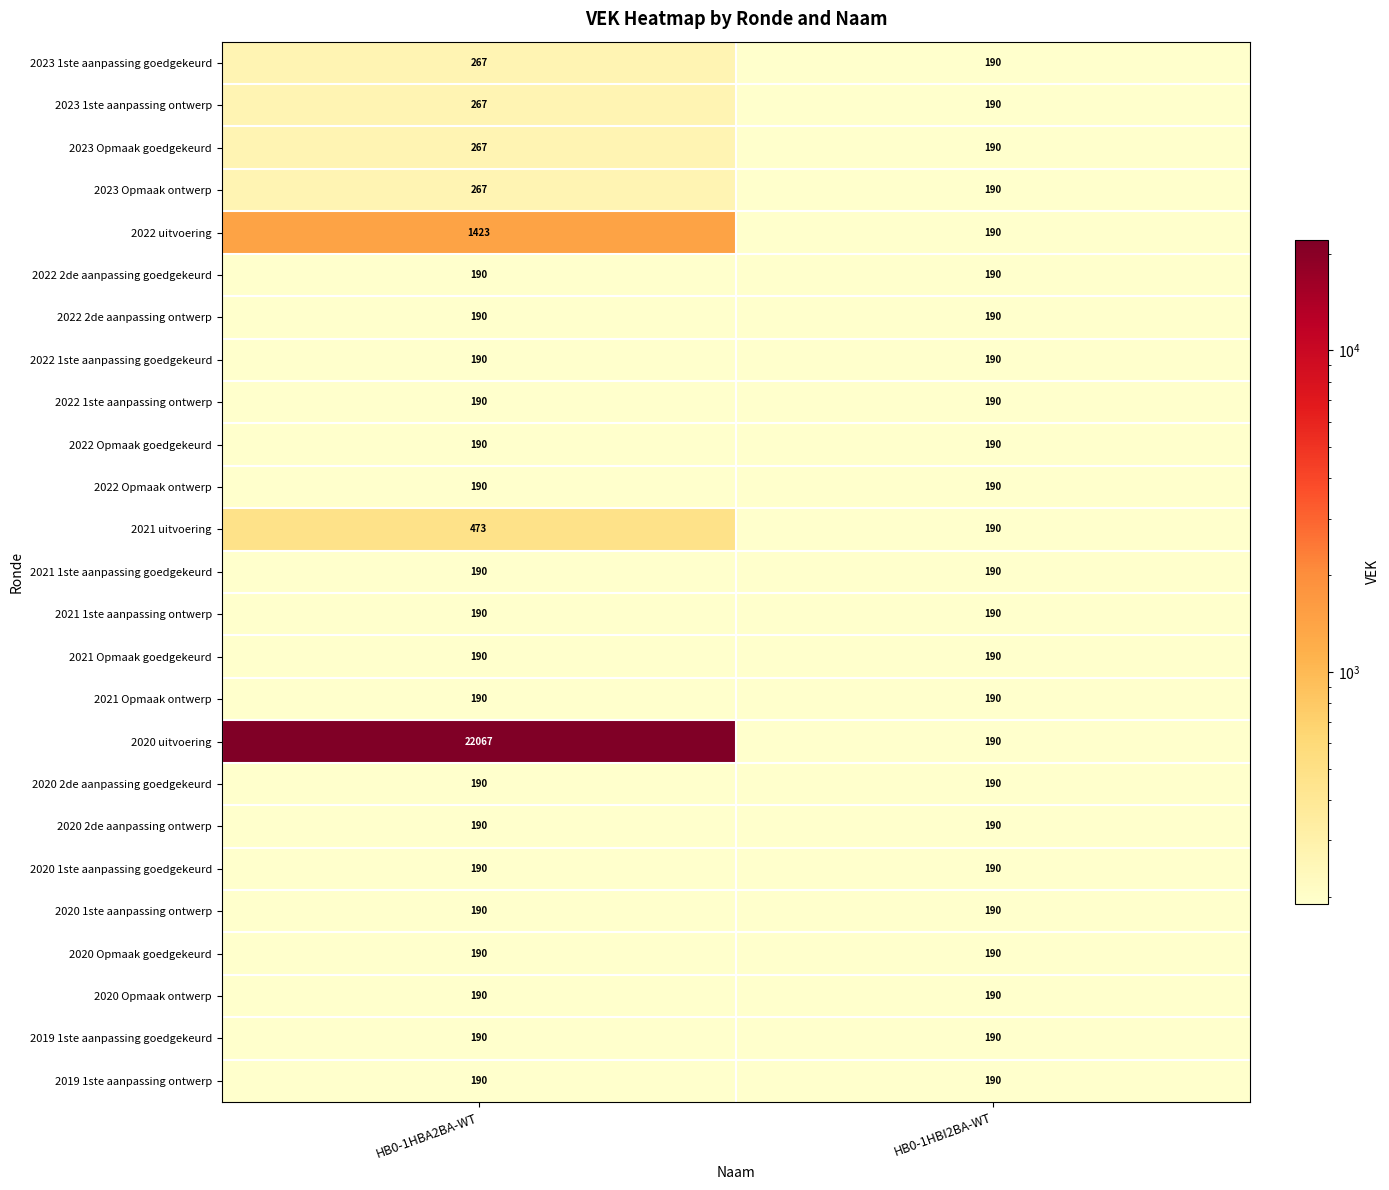

Which series has the largest total across all categories?

2020 uitvoering